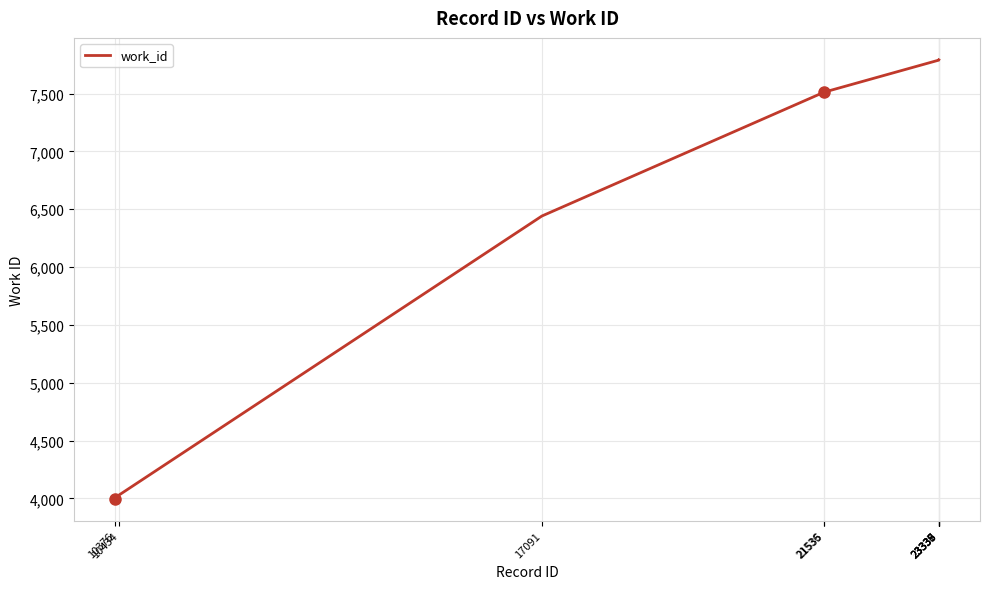

What is the sum of all values?

68437